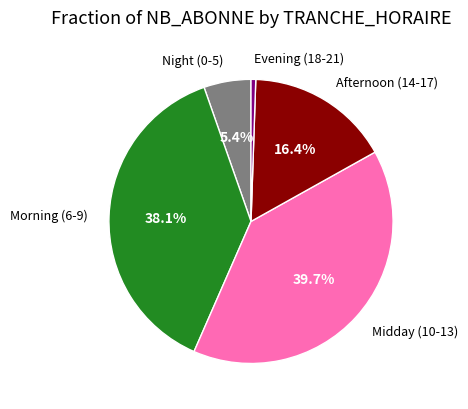

Does any single category account for the majority?

No